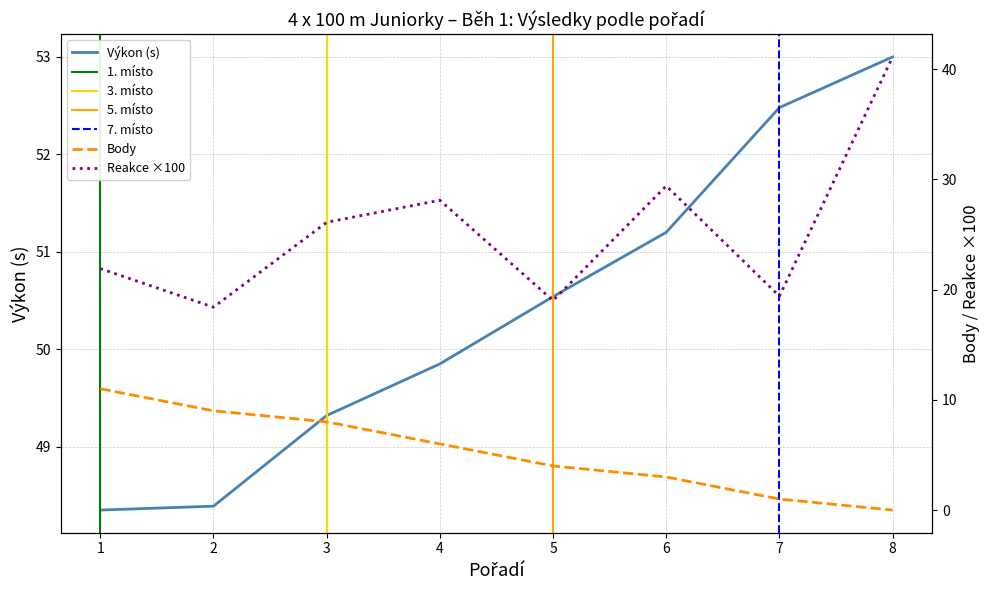

How many series are shown in this chart?

3